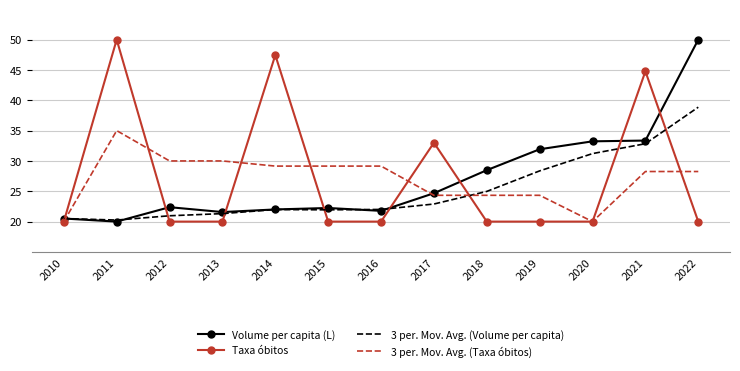

What is the maximum value for Taxa óbitos?

50.0